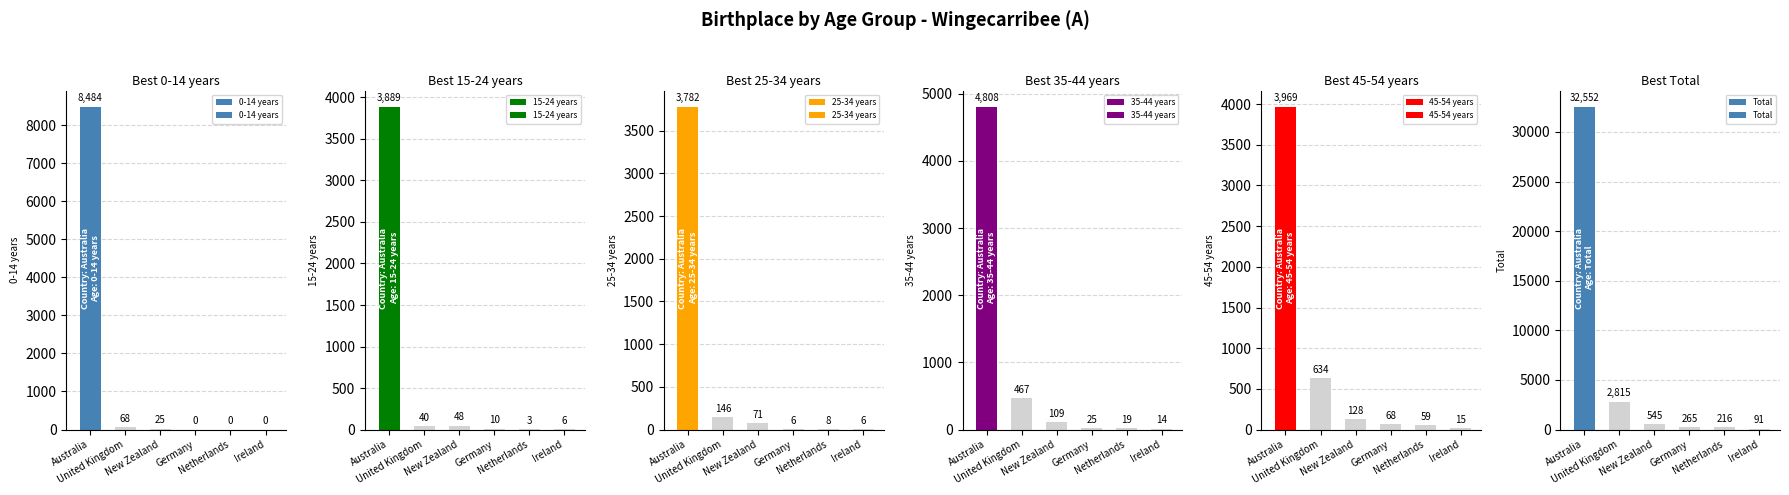

What is the average value of the Total series?

6081